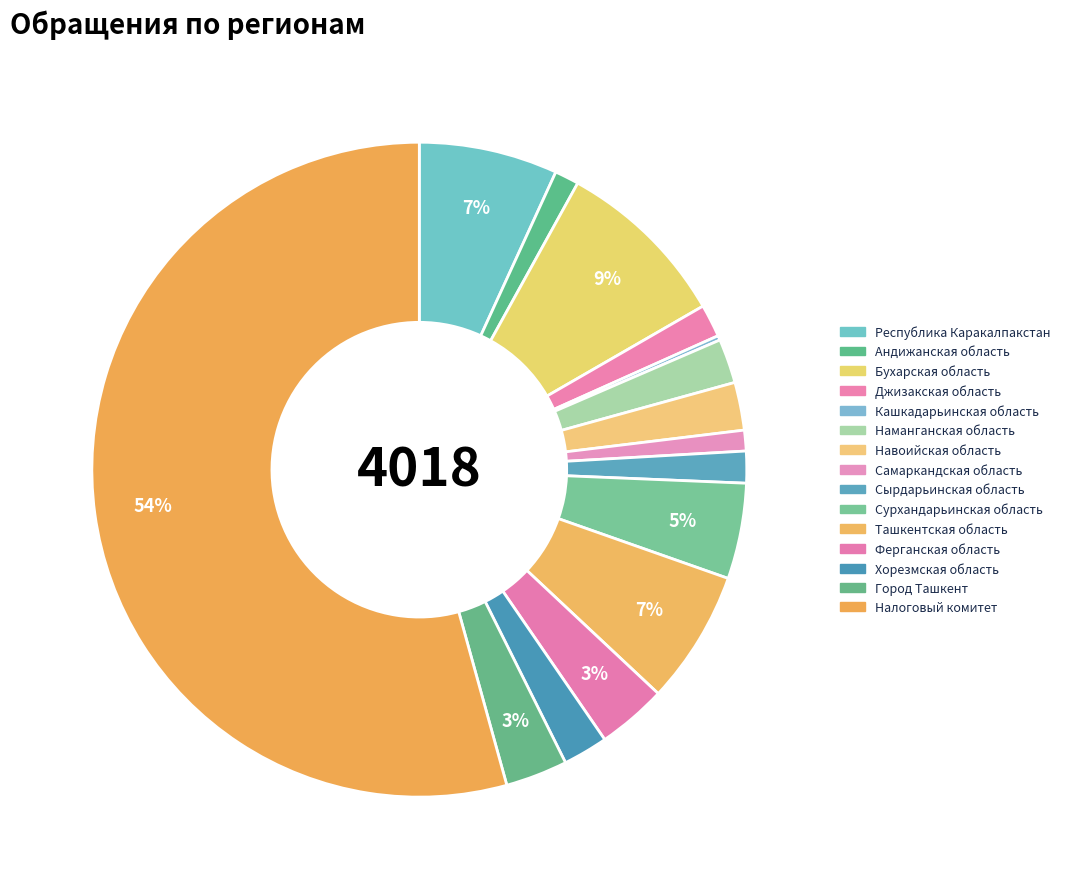

Is Город Ташкент the majority of the pie?

No